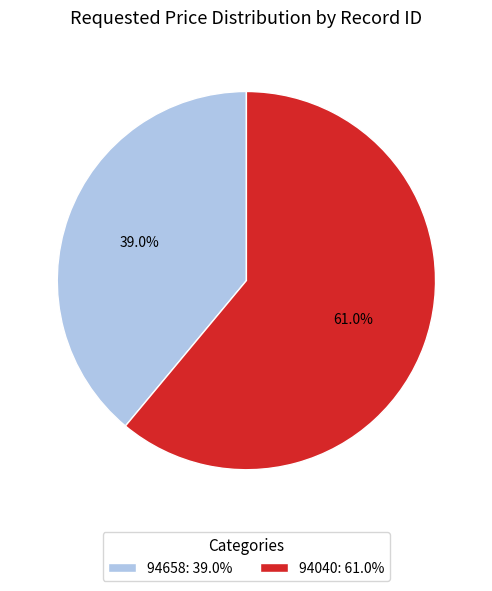

The 94658 slice represents 39% of the pie. True or false?

True